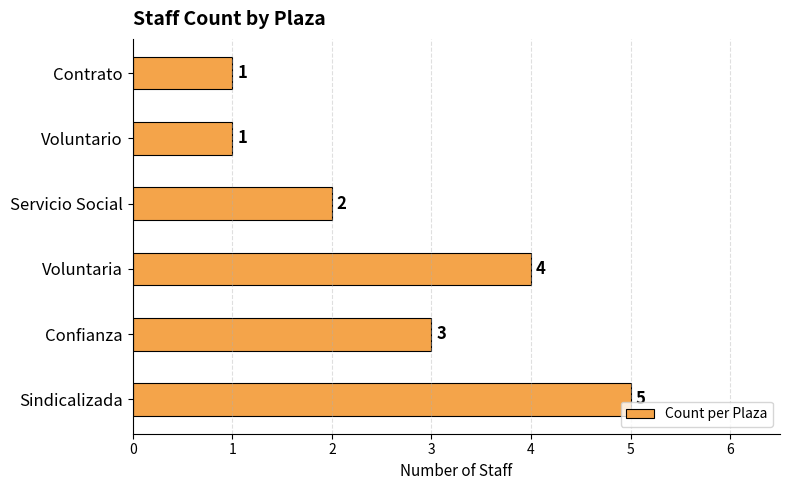

What is the difference between the second highest and second lowest values?

3